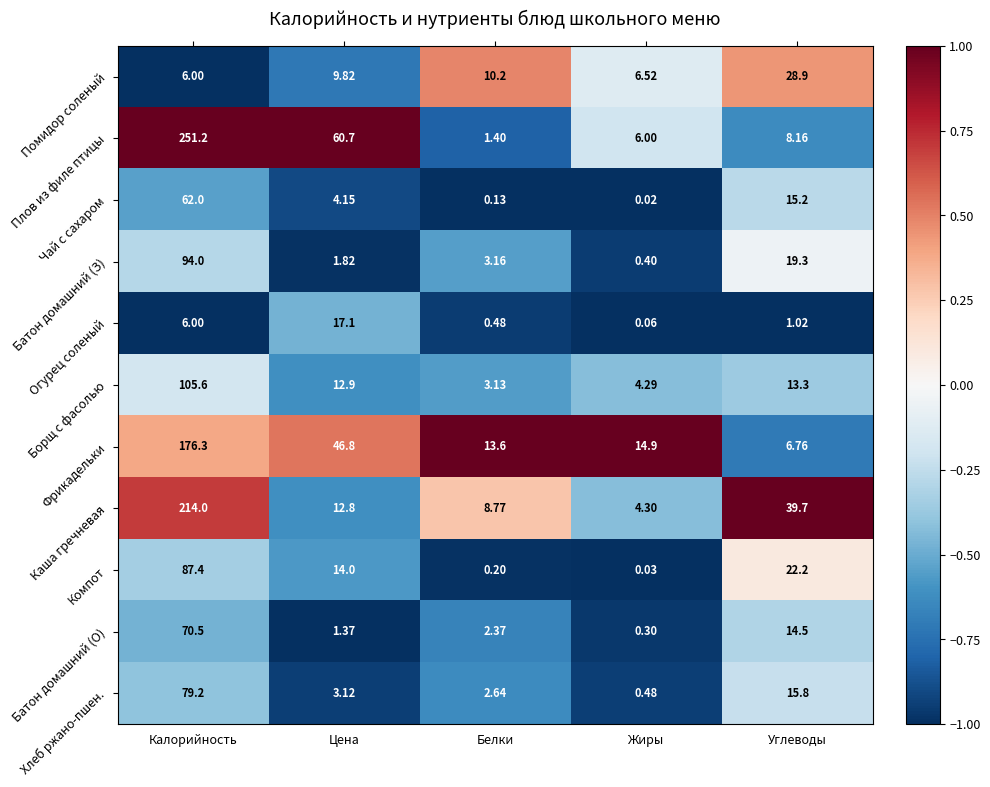

At which category does the chart reach its peak across all series?

Калорийность